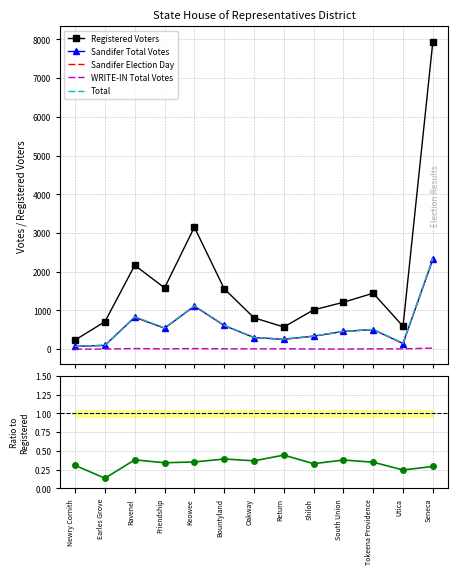

Which category has the highest value in the Sandifer Total Votes series?

Seneca